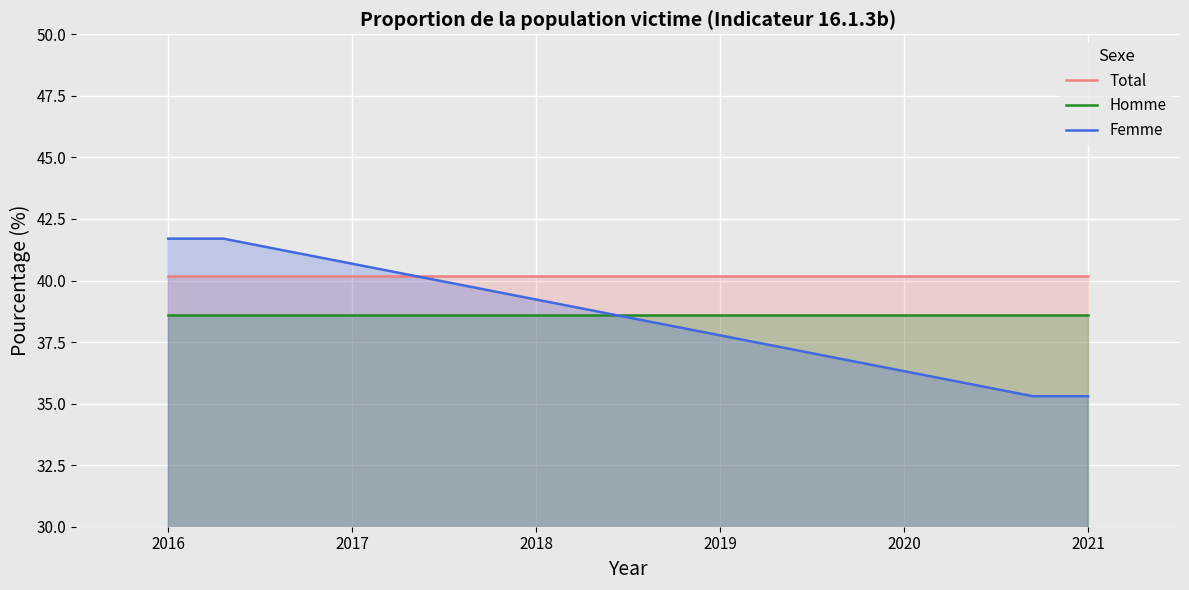

Does the chart display data point markers on the line(s)?

No